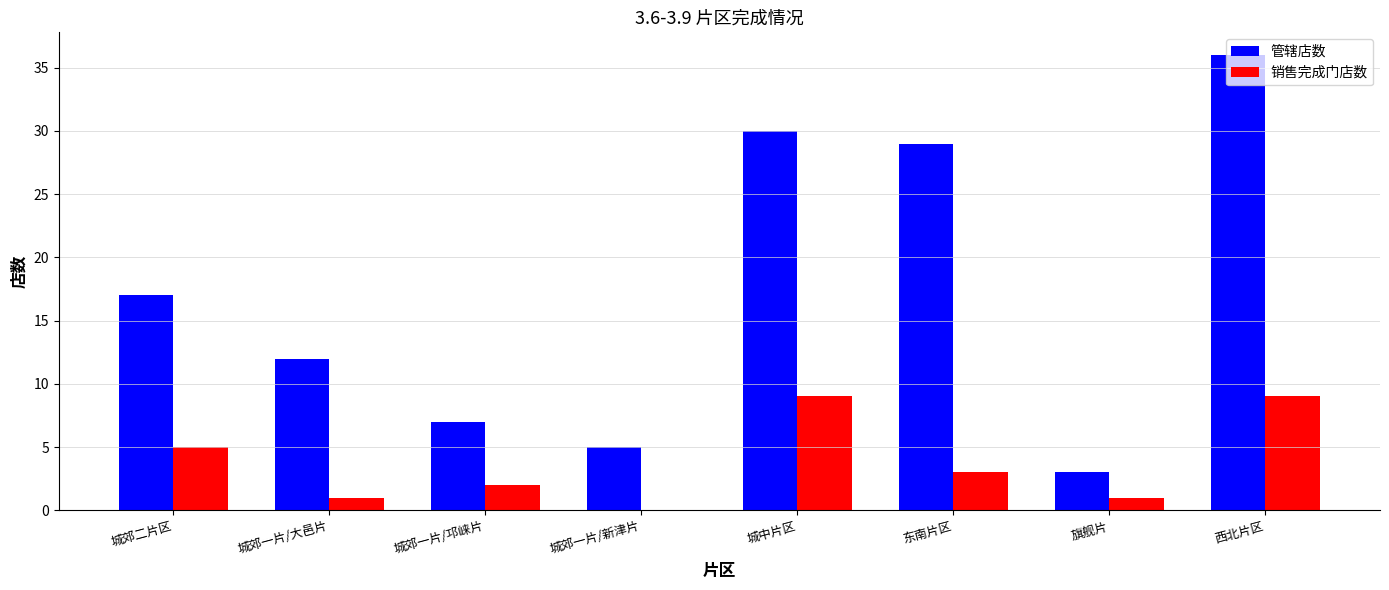

Which series has the widest spread of values?

管辖店数